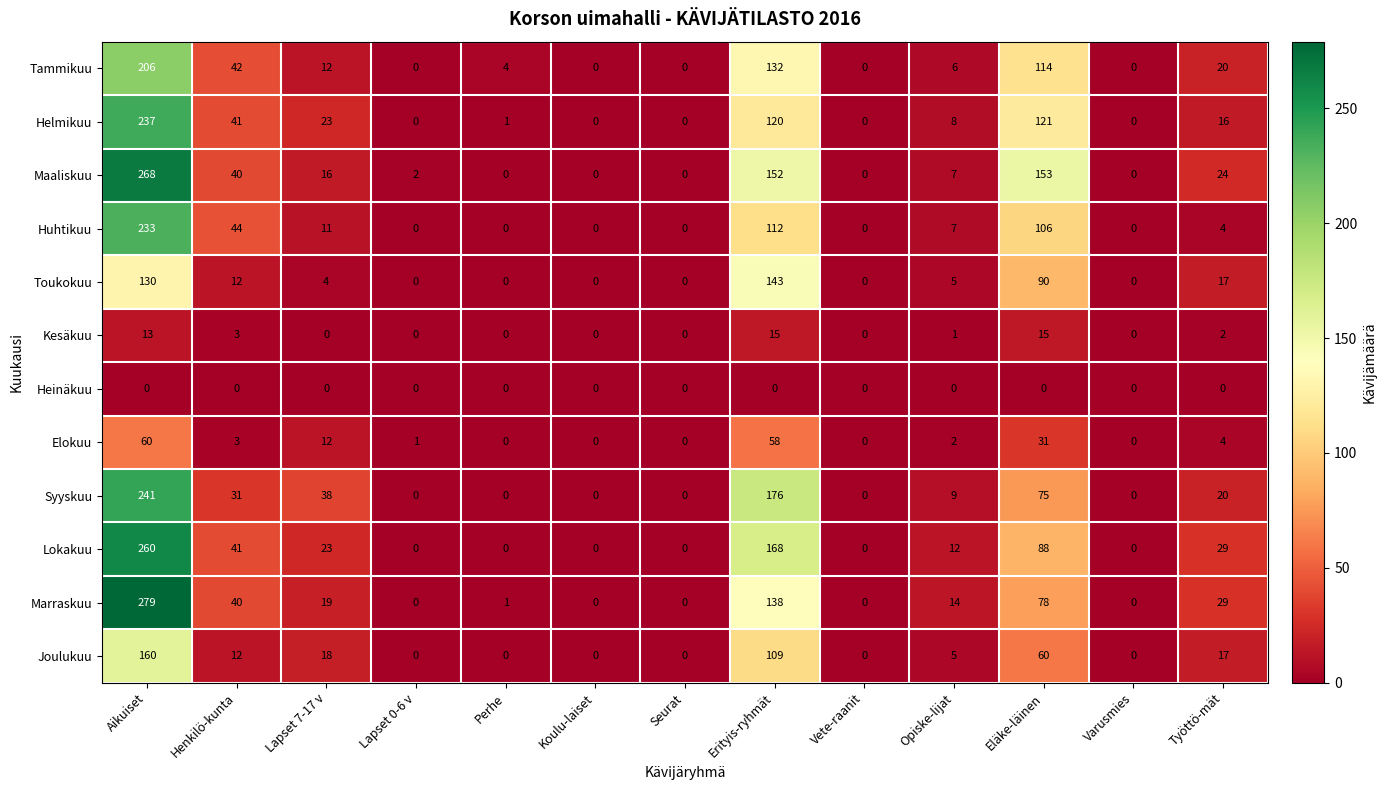

At which category does the chart reach its peak across all series?

Aikuiset